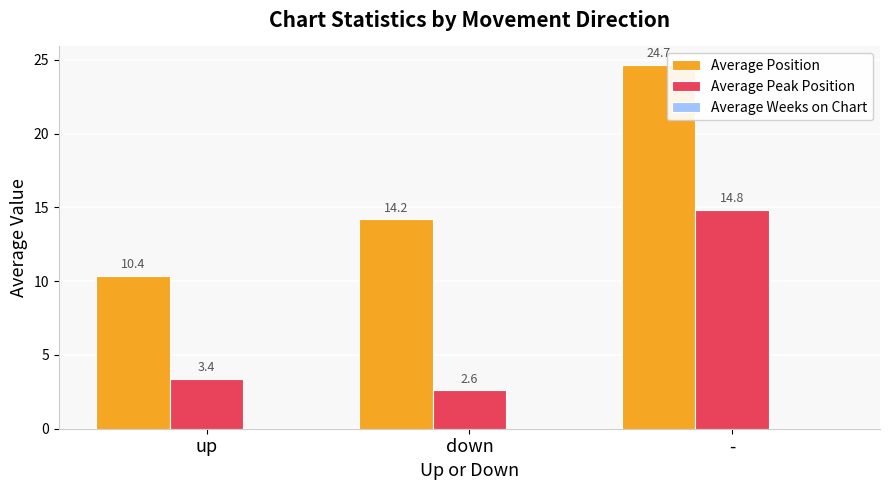

Which series has the largest total across all categories?

Average Position